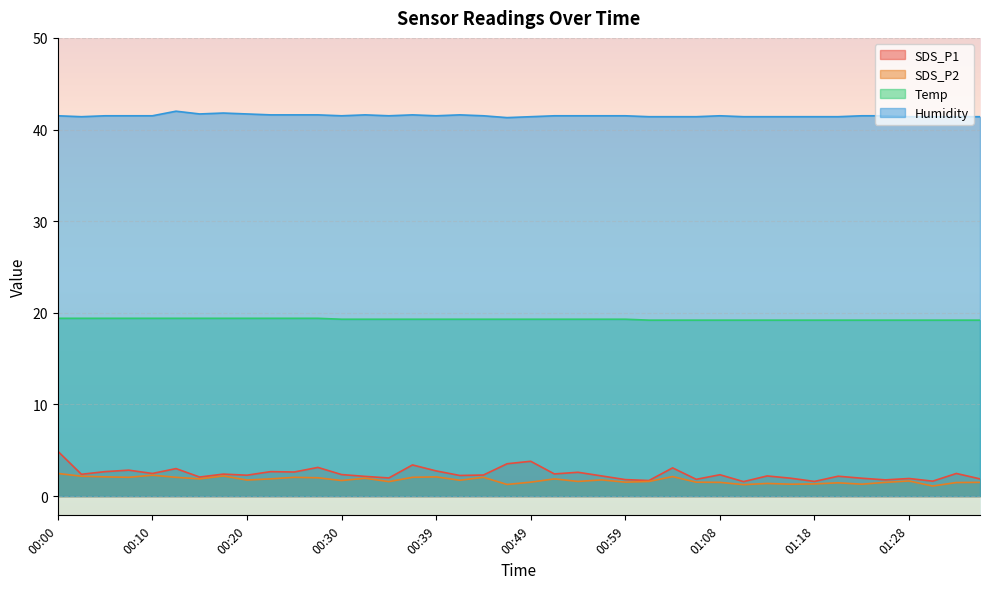

Rank the categories by SDS_P1 value from highest to lowest.

00:00, 00:49, 00:47, 00:37, 00:27, 01:04, 00:12, 00:08, 00:39, 00:05, 00:22, 00:25, 00:54, 00:10, 01:33, 00:51, 00:17, 00:03, 00:30, 01:08, 00:44, 00:20, 00:42, 00:56, 01:13, 01:21, 00:32, 00:15, 00:34, 01:16, 01:23, 01:28, 01:35, 01:06, 00:59, 01:26, 01:01, 01:30, 01:18, 01:11